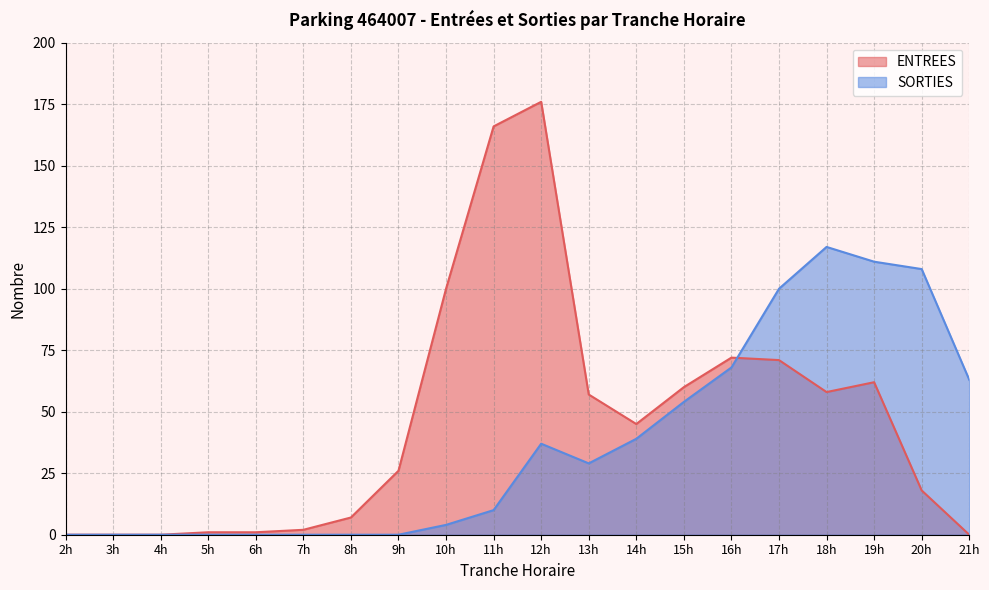

At which category does the chart reach its peak across all series?

12h